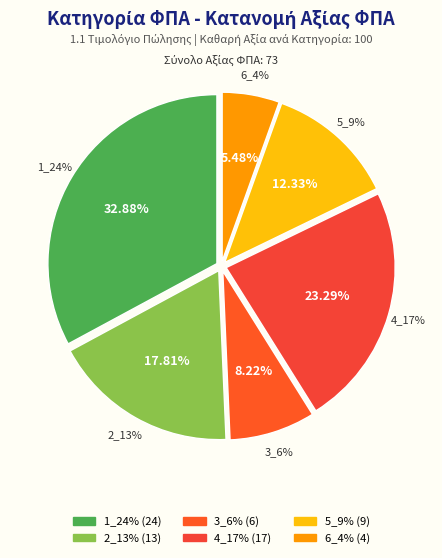

To the nearest percent, what is the average slice percentage?

17%